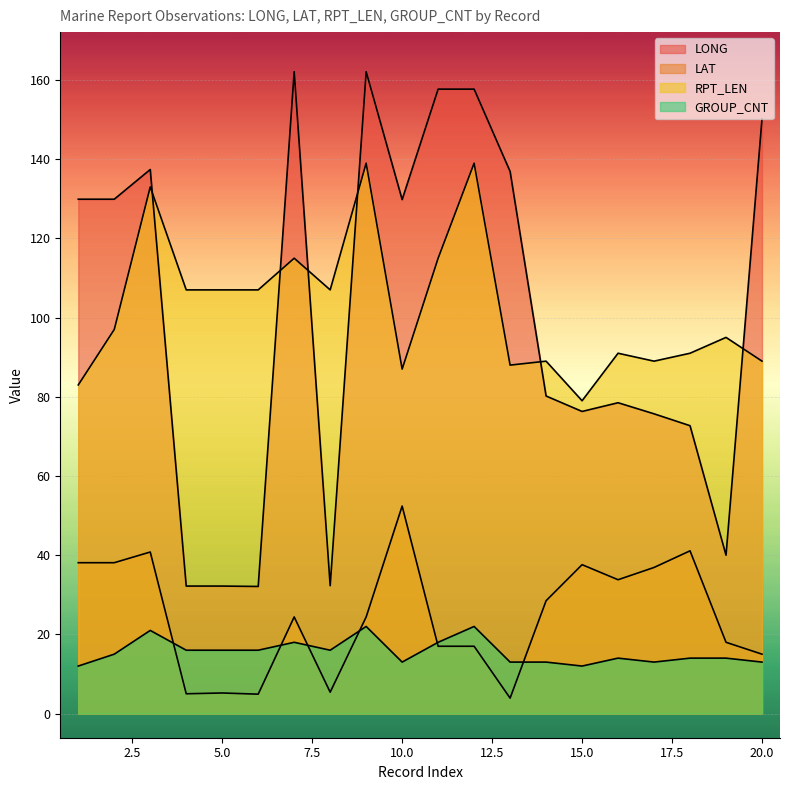

Rank the series by their maximum value, from highest to lowest.

LONG, RPT_LEN, LAT, GROUP_CNT